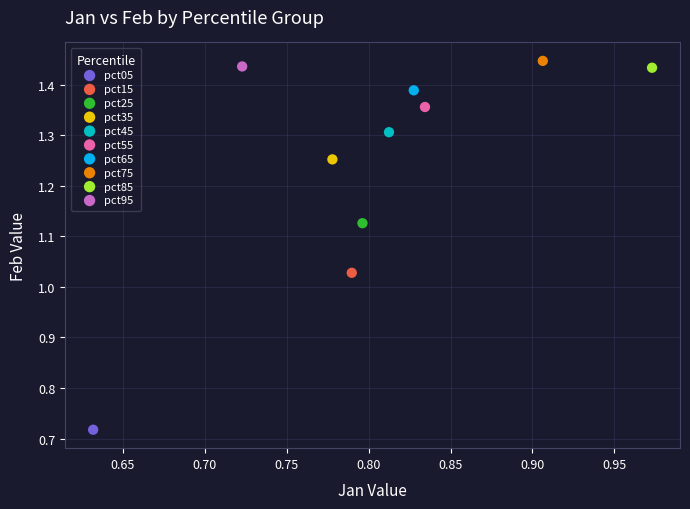

What are all the series names shown in the legend?

pct05, pct15, pct25, pct35, pct45, pct55, pct65, pct75, pct85, pct95